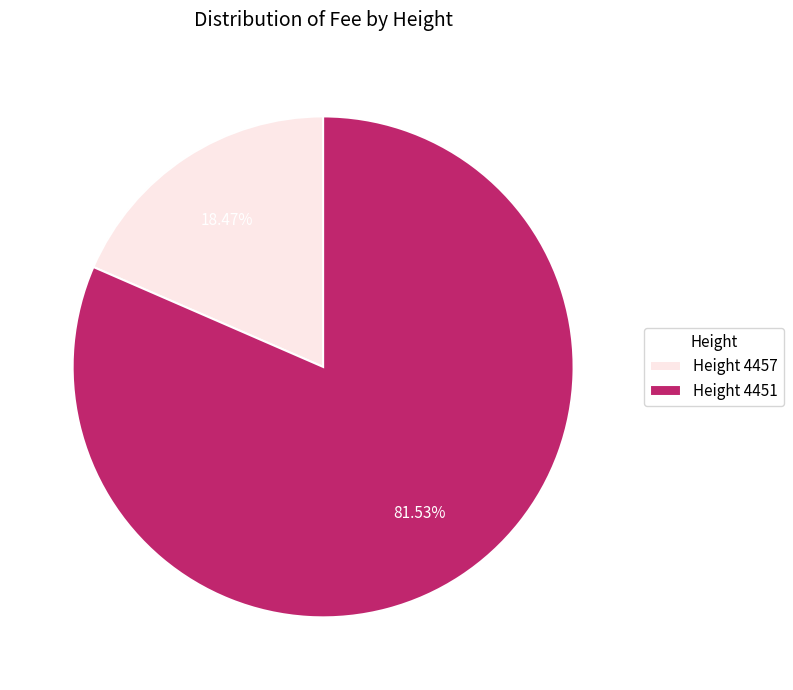

Rank the categories by value from highest to lowest.

Height 4451, Height 4457